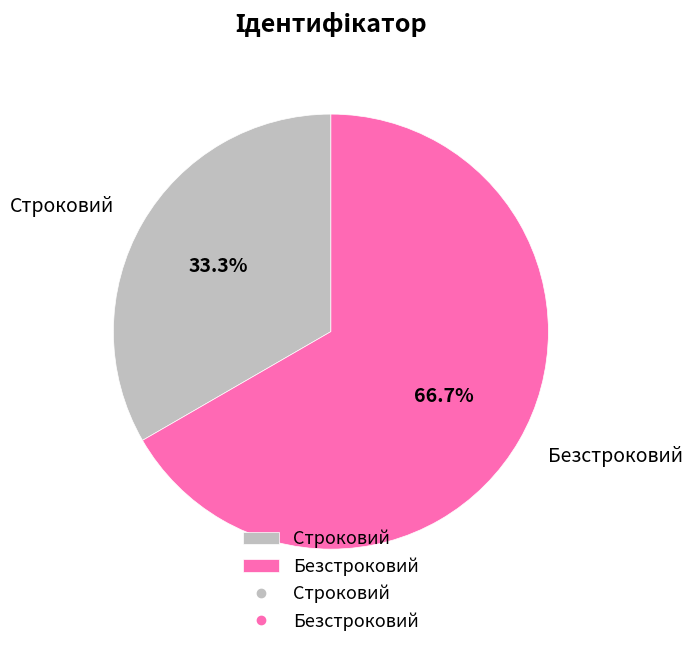

Which category has the biggest portion of the pie?

Безстроковий